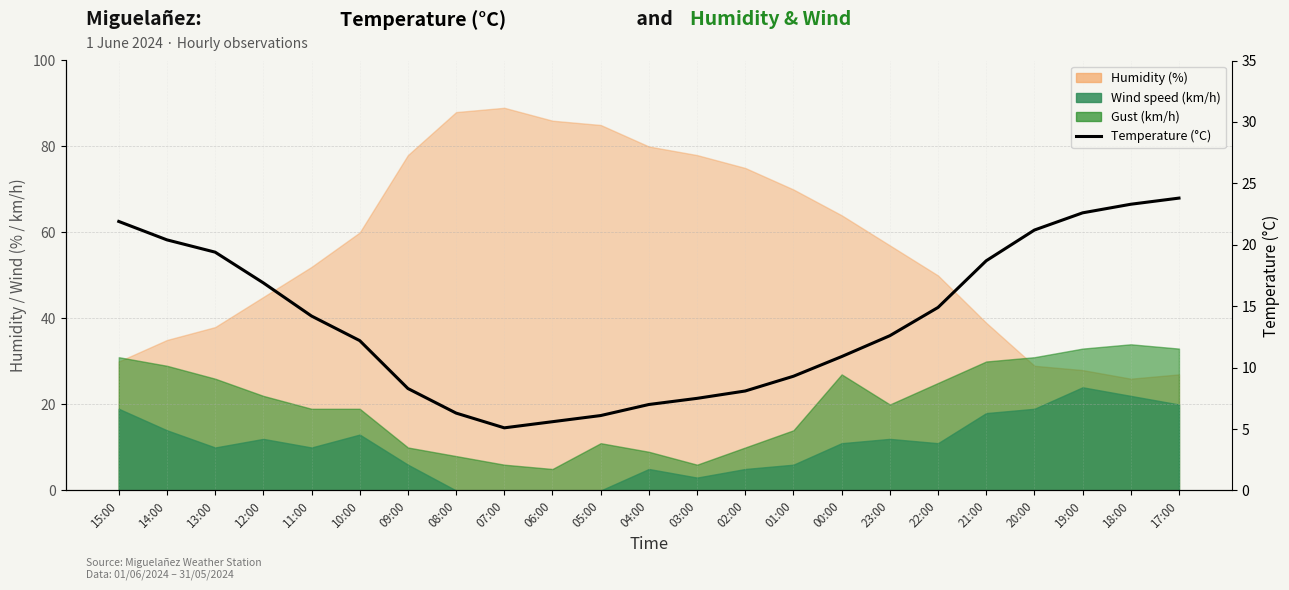

Rank the categories by value from highest to lowest.

17:00, 18:00, 19:00, 15:00, 20:00, 14:00, 13:00, 21:00, 12:00, 22:00, 11:00, 23:00, 10:00, 00:00, 01:00, 09:00, 02:00, 03:00, 04:00, 08:00, 05:00, 06:00, 07:00